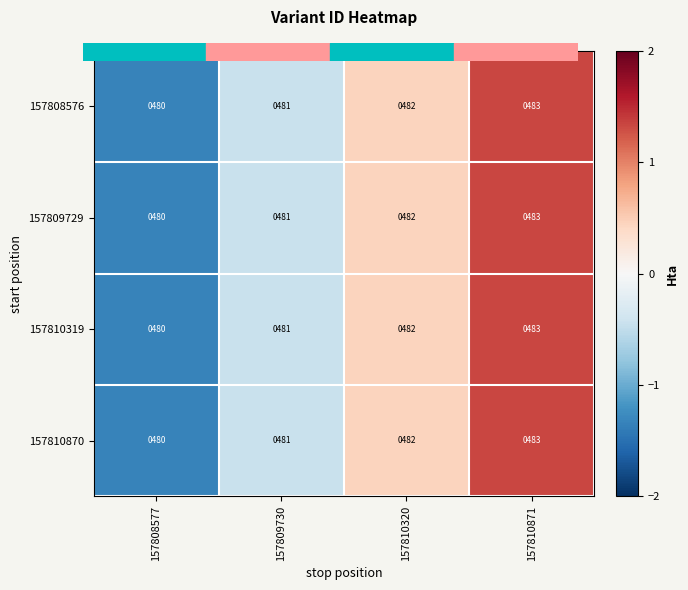

Which category has the lowest value across all series?

157808577